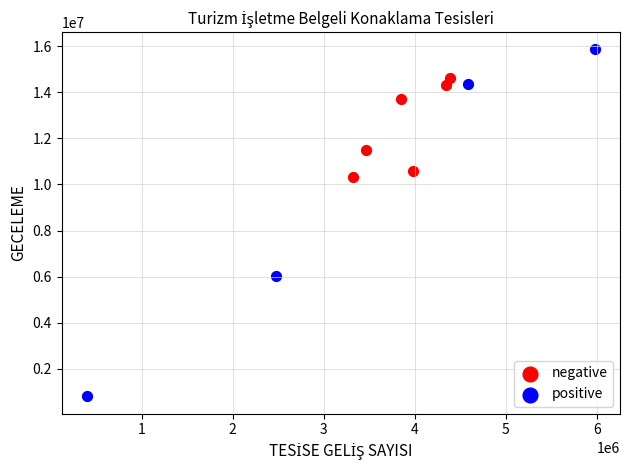

What are all the series names shown in the legend?

negative, positive